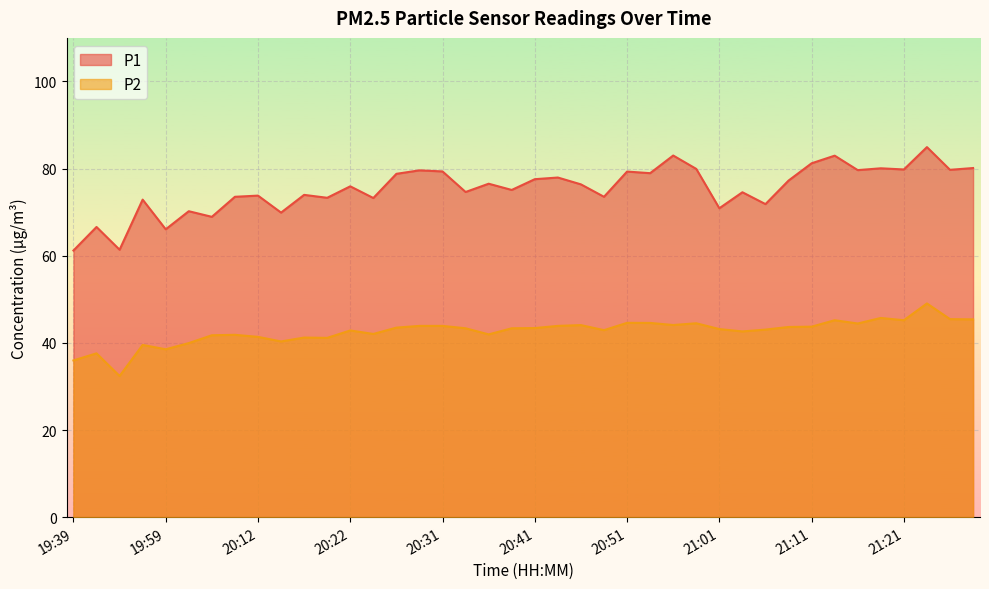

Which category has the lowest value in the P2 series?

19:54